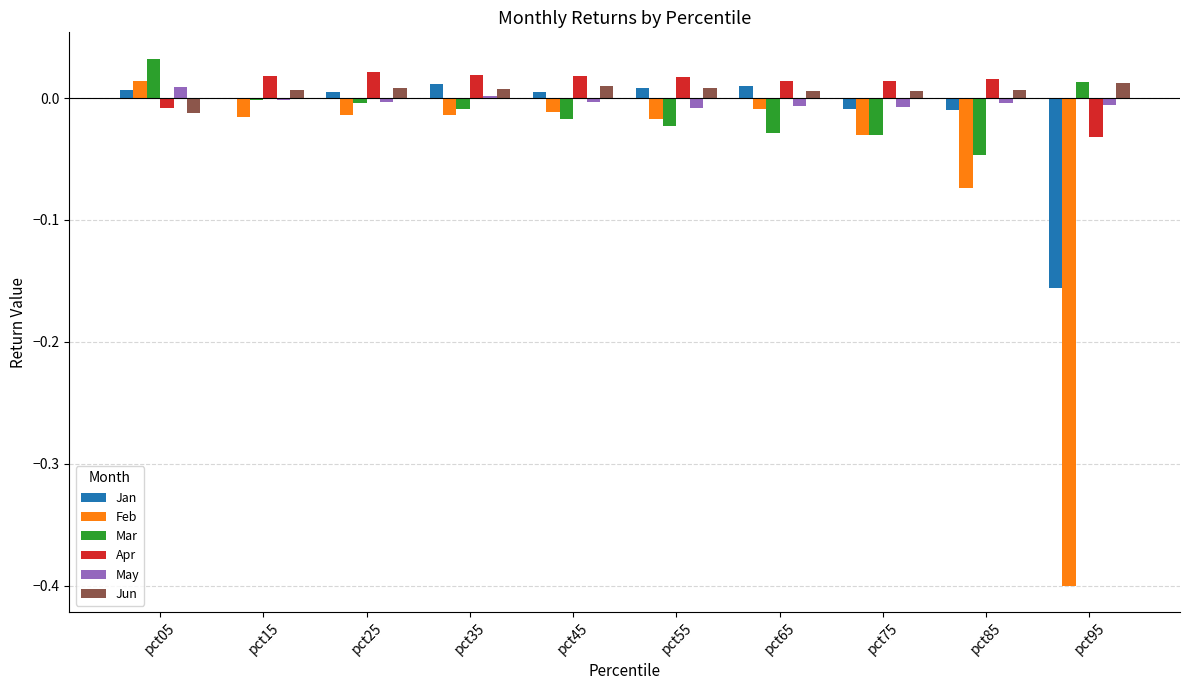

How many values in Apr are above zero?

8